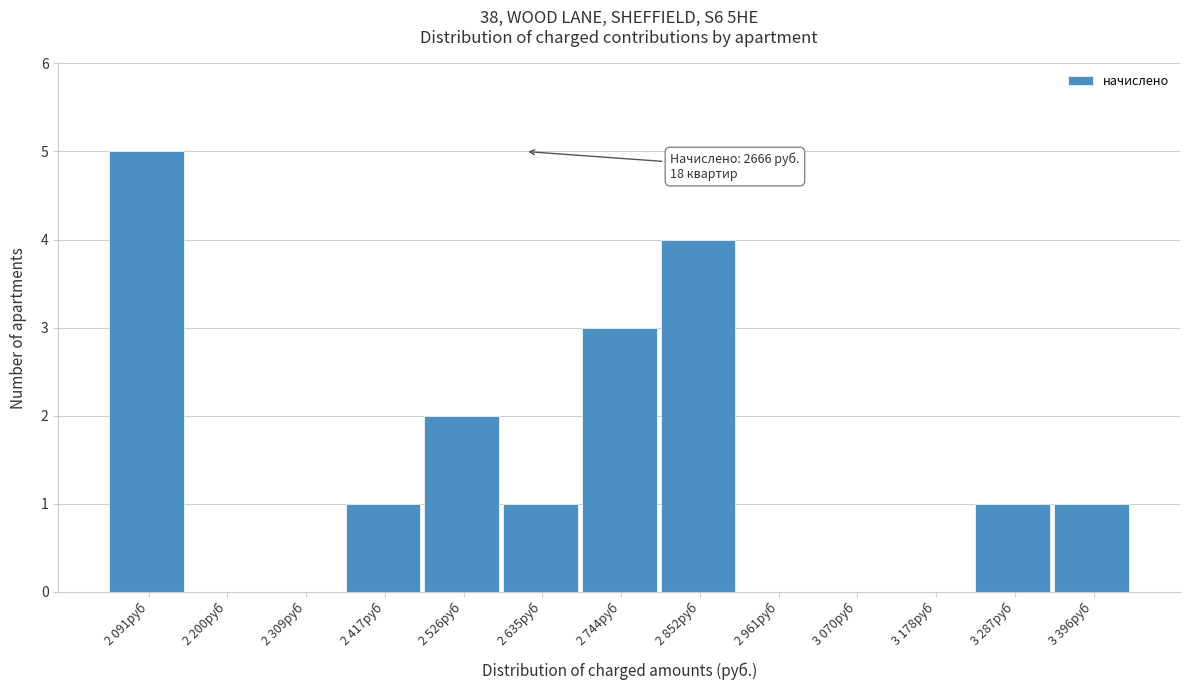

Reading left to right, what are all the values shown in this chart?

2 091руб=5	2 200руб=0	2 309руб=0	2 417руб=1	2 526руб=2	2 635руб=1	2 744руб=3	2 852руб=4	2 961руб=0	3 070руб=0	3 178руб=0	3 287руб=1	3 396руб=1